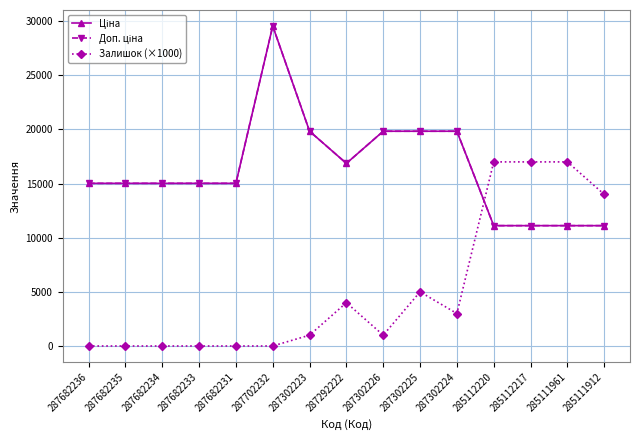

Is it true that Залишок (×1000) equals 0.0 at 287682235?

True